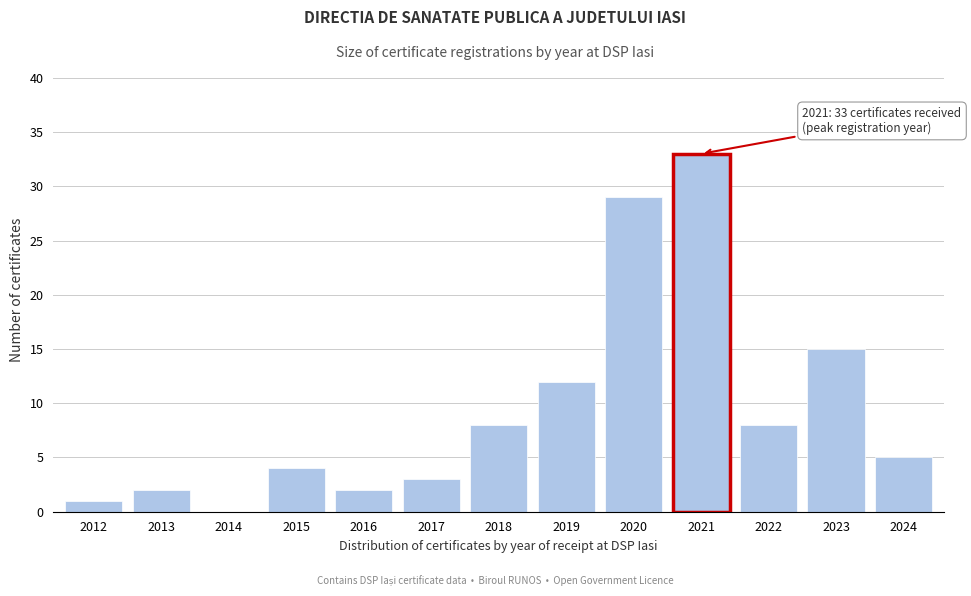

Reading left to right, list all the values displayed in this chart.

2012=1	2013=2	2014=0	2015=4	2016=2	2017=3	2018=8	2019=12	2020=29	2021=33	2022=8	2023=15	2024=5